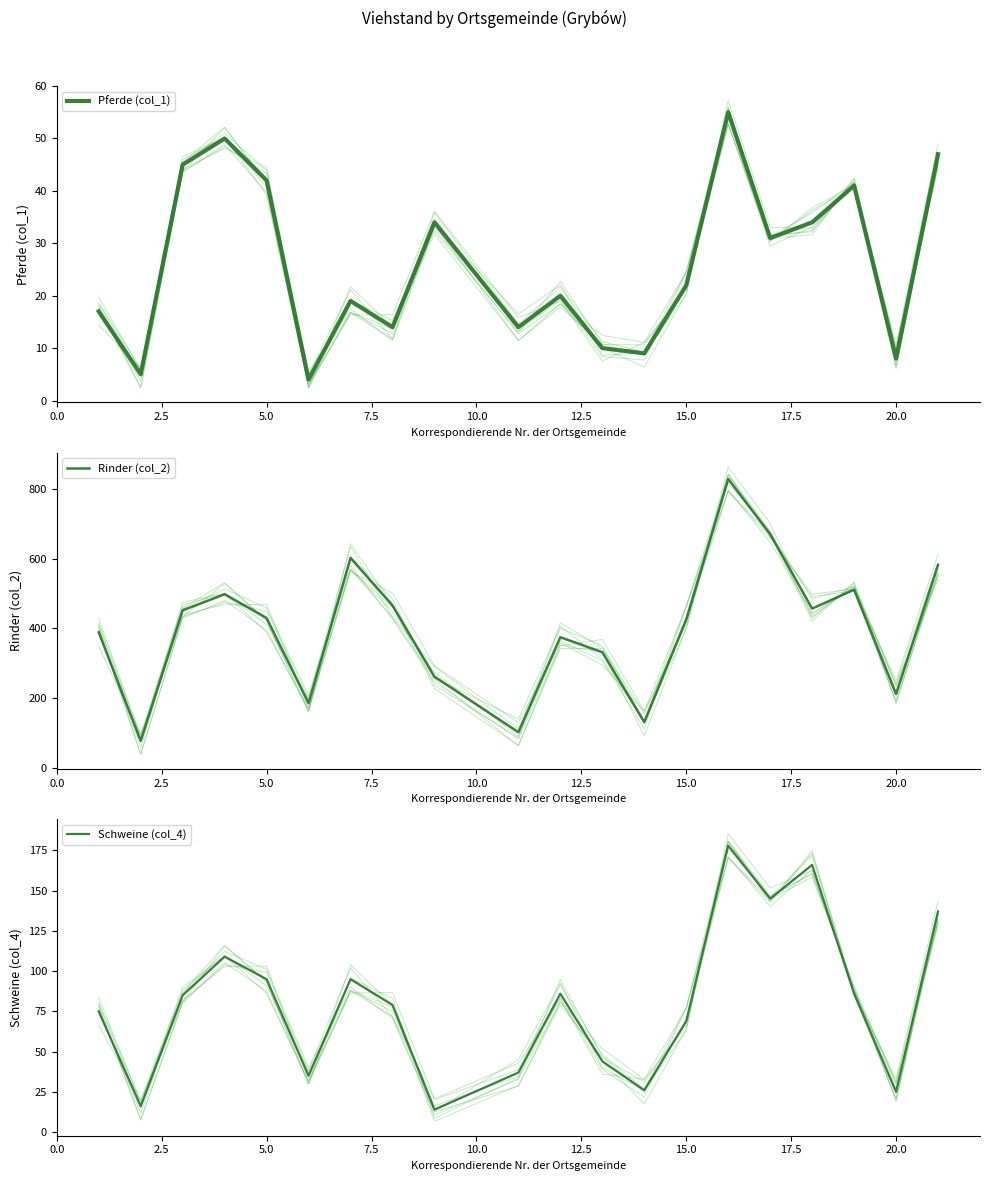

What is the minimum value for Rinder (col_2)?

78